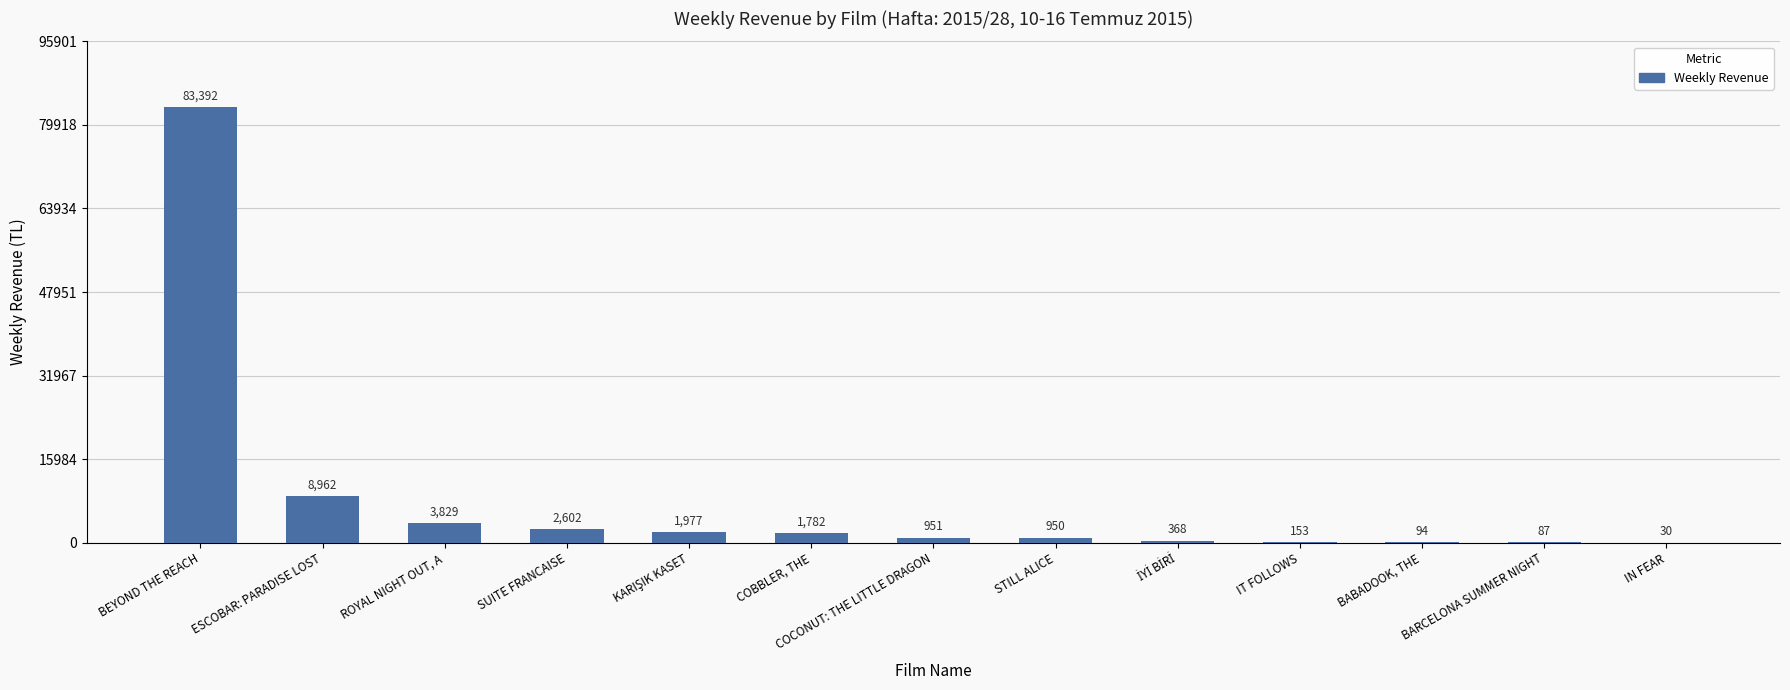

Count the number of categories in the chart.

13